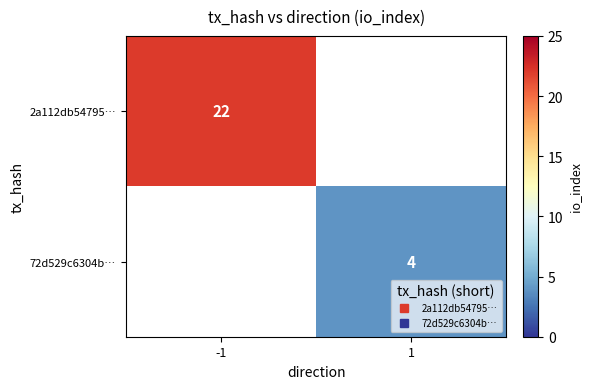

The value of 72d529c6304b… at 1 is 4.0. True or false?

True